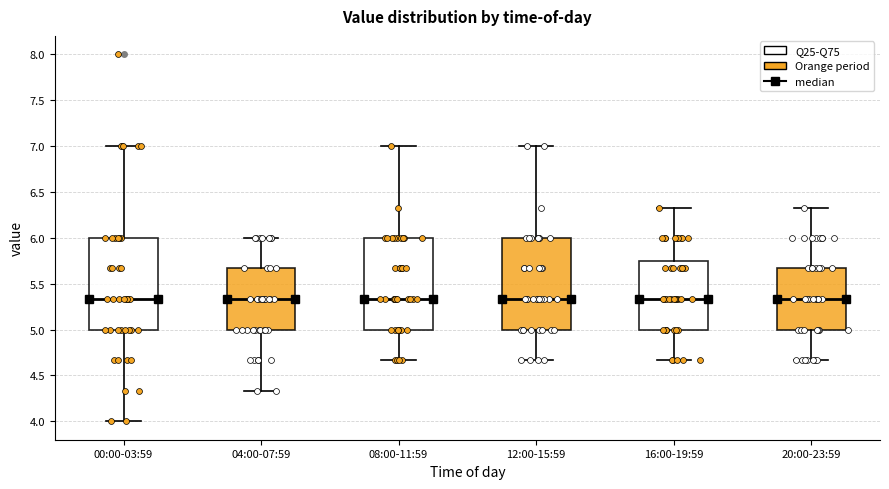

Where does the upper whisker of the box for 12:00-15:59 end on the y-axis? The values are not printed on the chart, so give them approximately, as read against the axis.

7.00